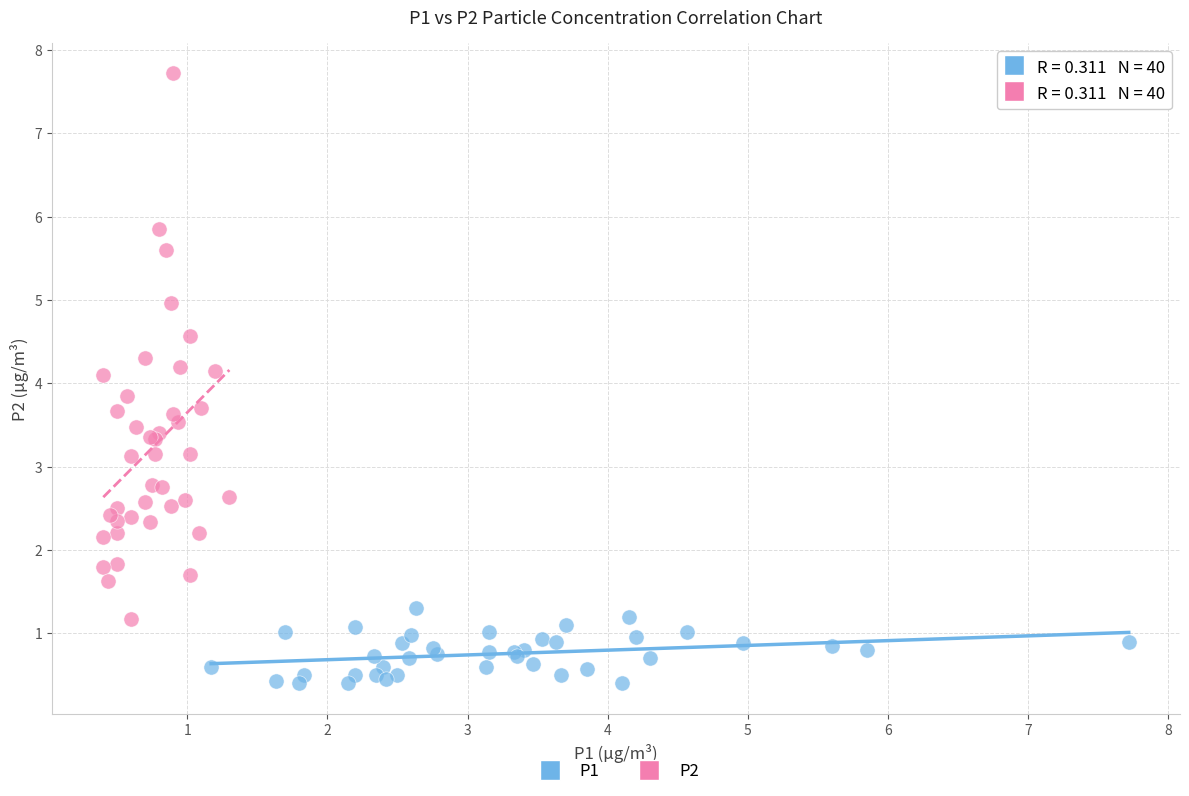

Which series contains the lowest Y value?

P1